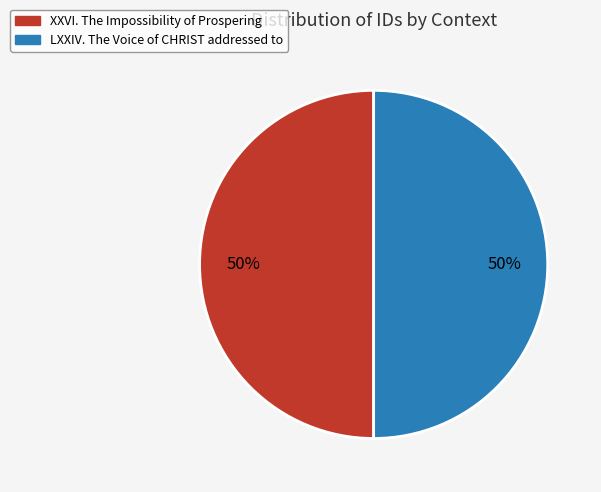

Do XXVI. The Impossibility of Prospering and LXXIV. The Voice of CHRIST addressed to together represent more than half of the pie?

Yes